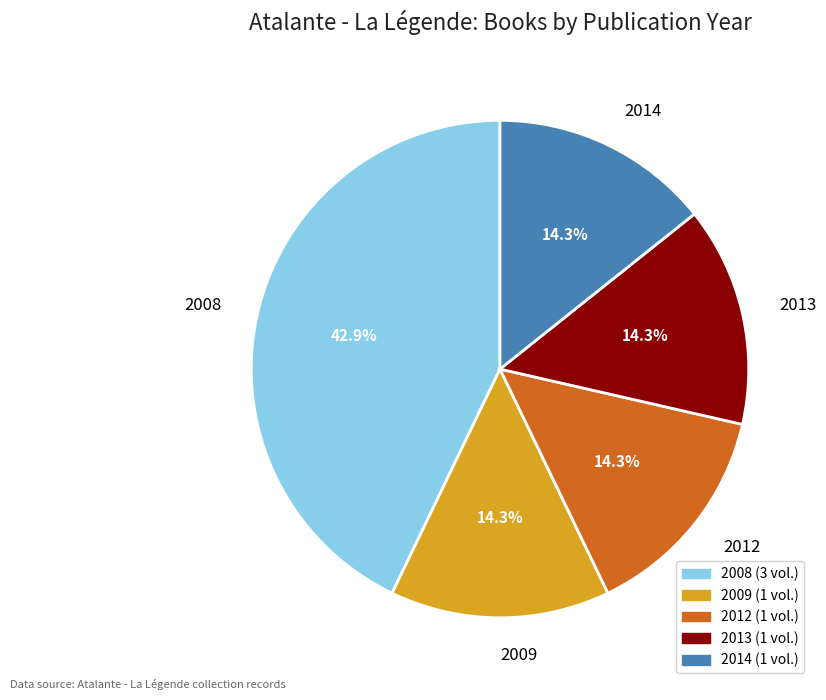

Do 2008 and 2009 together represent more than half of the pie?

Yes